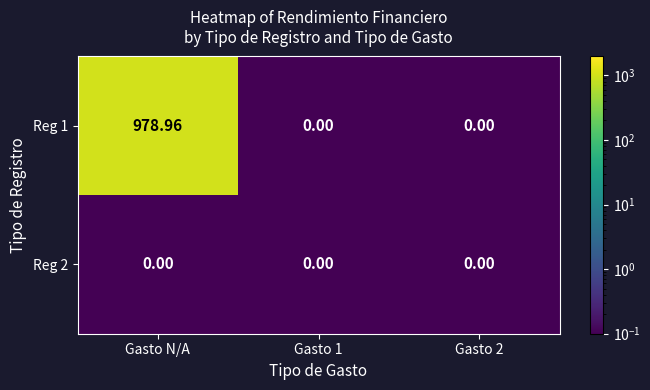

At which category is the sum across all series the highest?

Gasto N/A